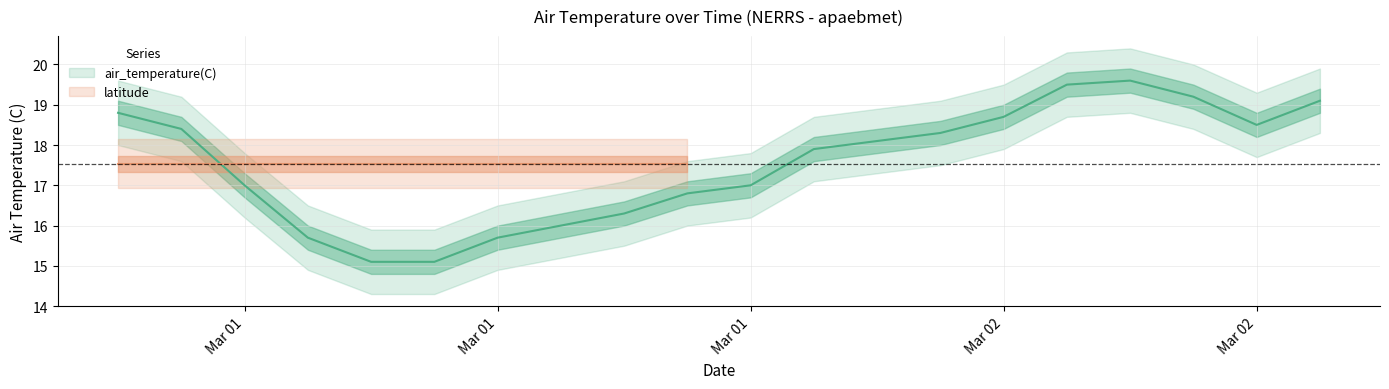

Approximately how many times larger is the value at 2024-03-01T04:00:00Z compared to 2024-03-02T00:00:00Z?

0.9